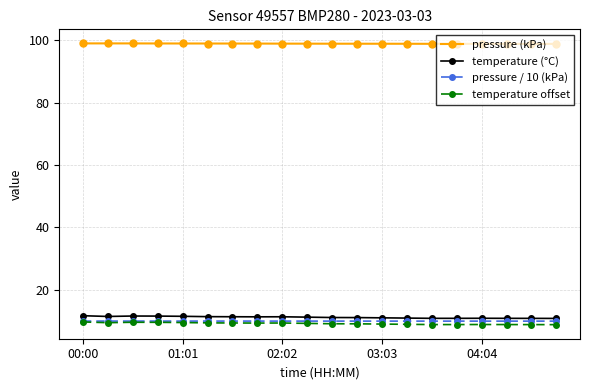

True or false: pressure (kPa) has more than 0 points higher than both neighbors.

True